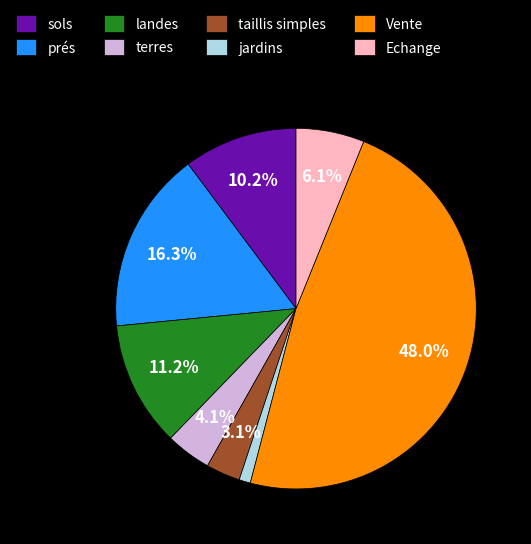

Is it true that taillis simples is 15% of the pie?

False